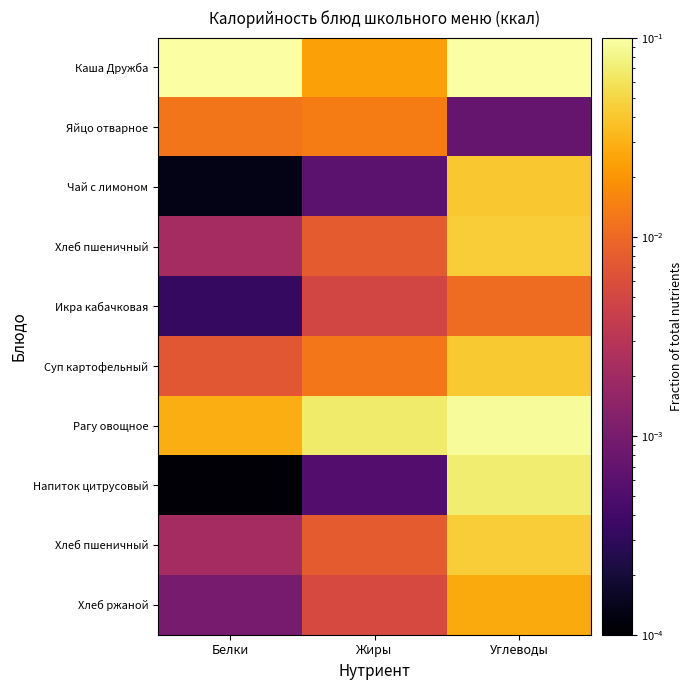

At which category is the sum across all series the highest?

Углеводы